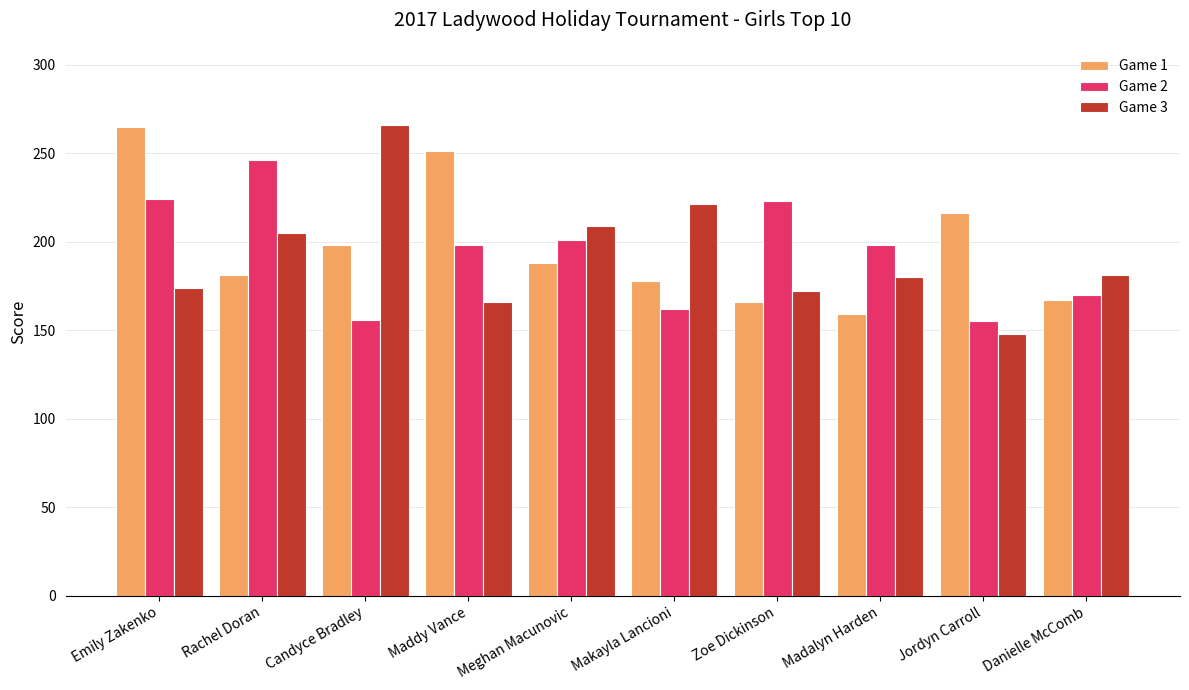

How many bars are there in each group?

3